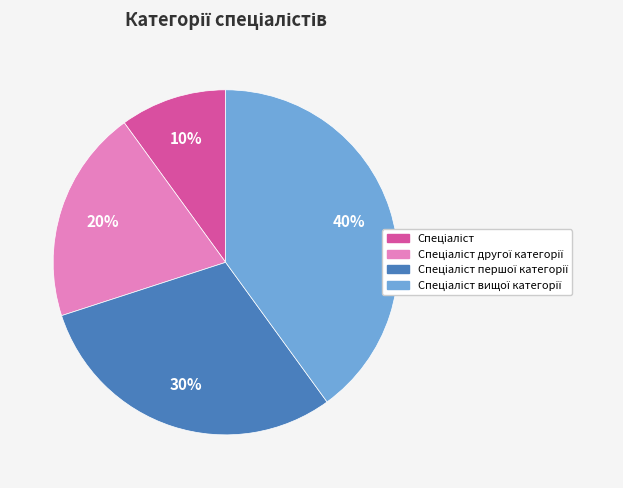

Is there any slice that represents more than half of the pie?

No